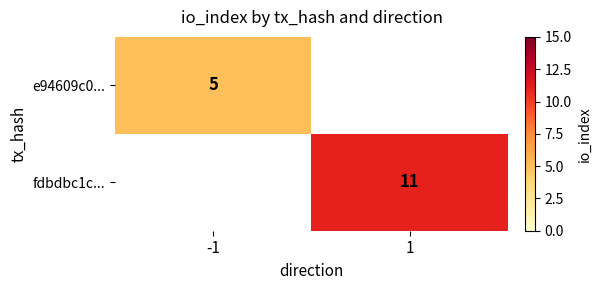

The value of fdbdbc1c... at 1 is 2.9. True or false?

False